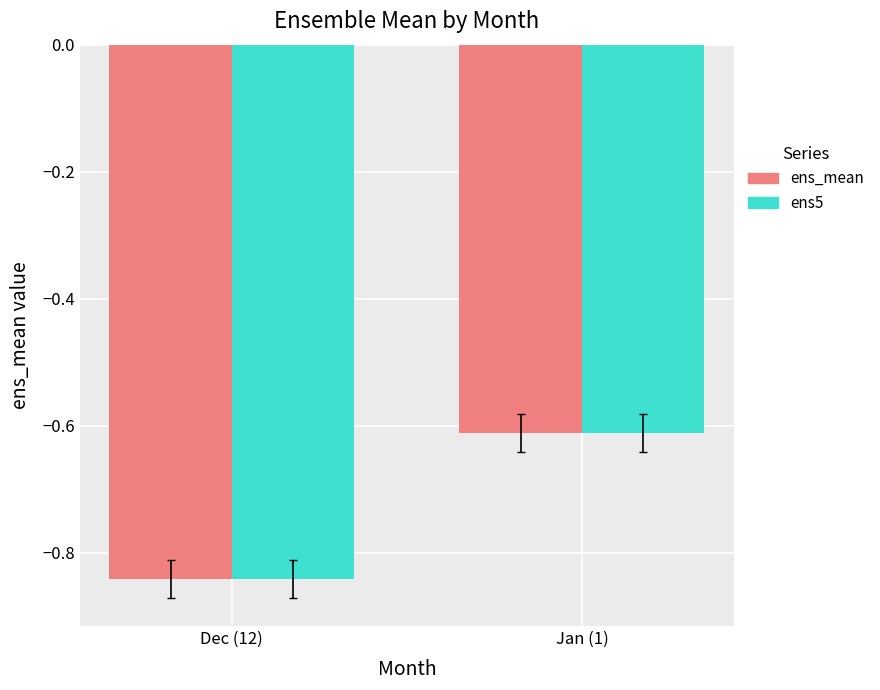

At which category does the chart reach its minimum across all series?

Dec (12)